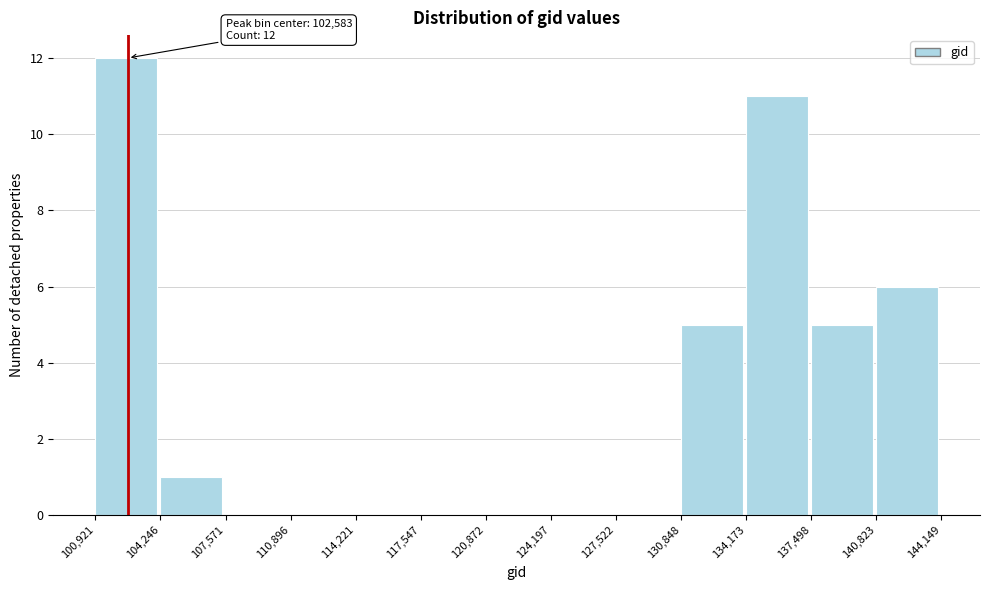

Over which range of the x-axis is the bar tallest?

100,921 to 104,246